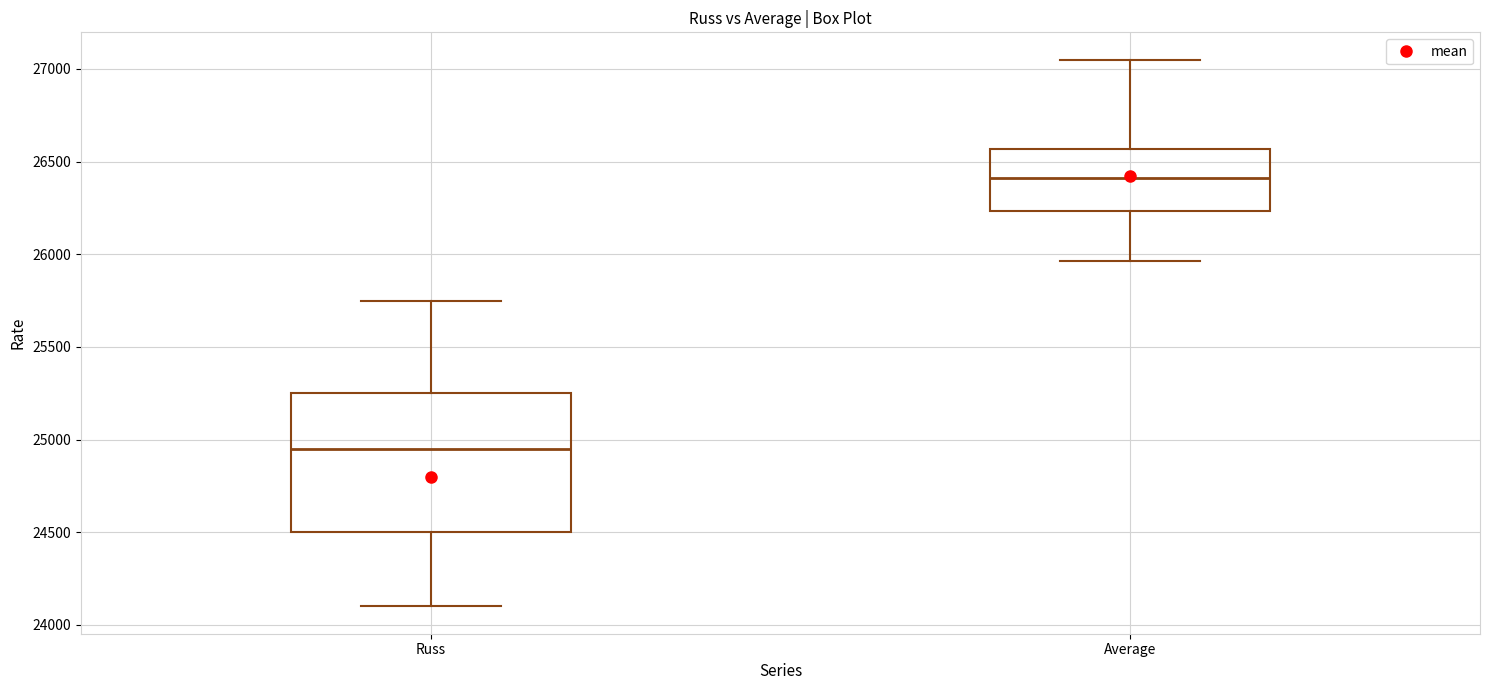

Where does the upper whisker of the box for Average end on the y-axis? The values are not printed on the chart, so give them approximately, as read against the axis.

27050